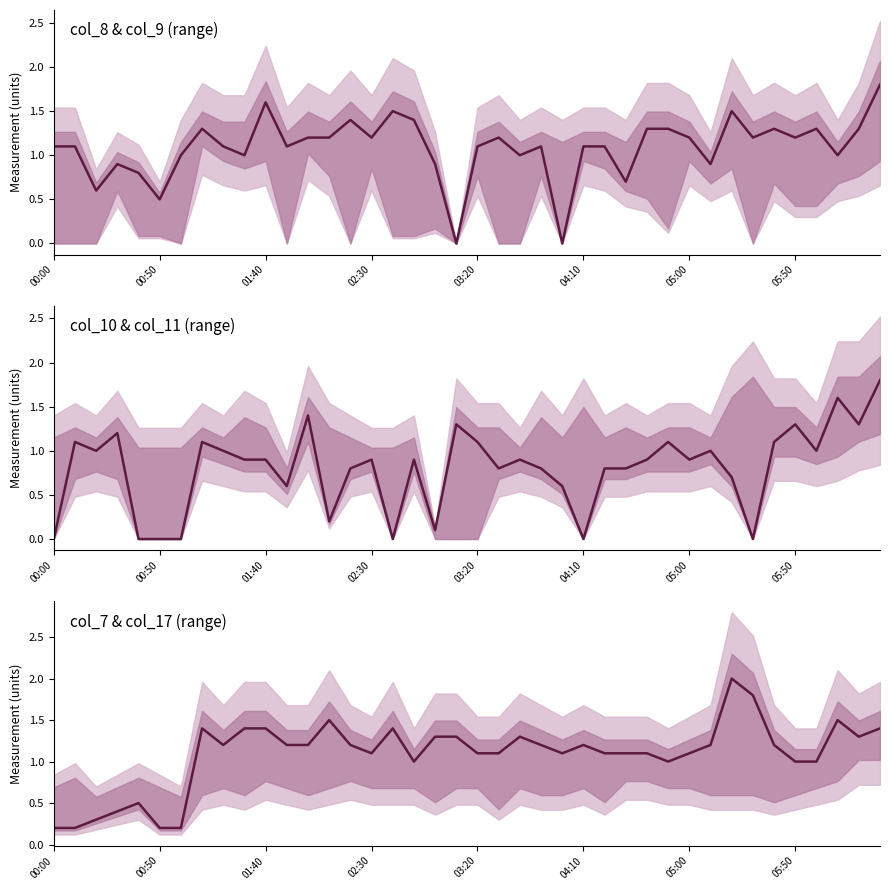

The value of col_7 & col_17 (range) at 05:50 is 2.1. True or false?

False